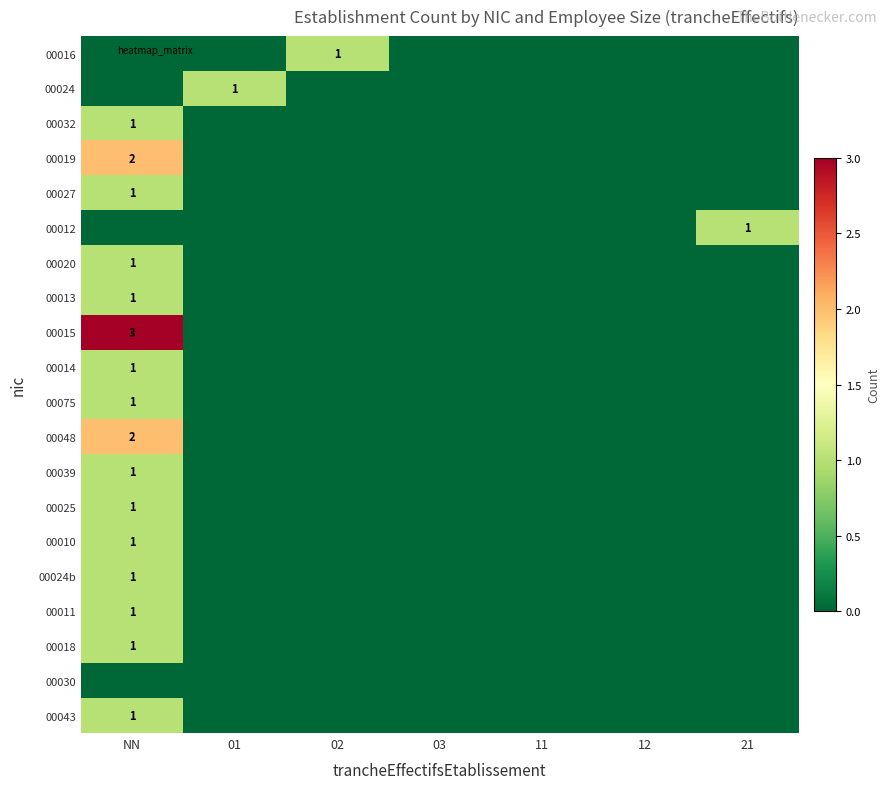

At which category is the sum across all series the highest?

NN